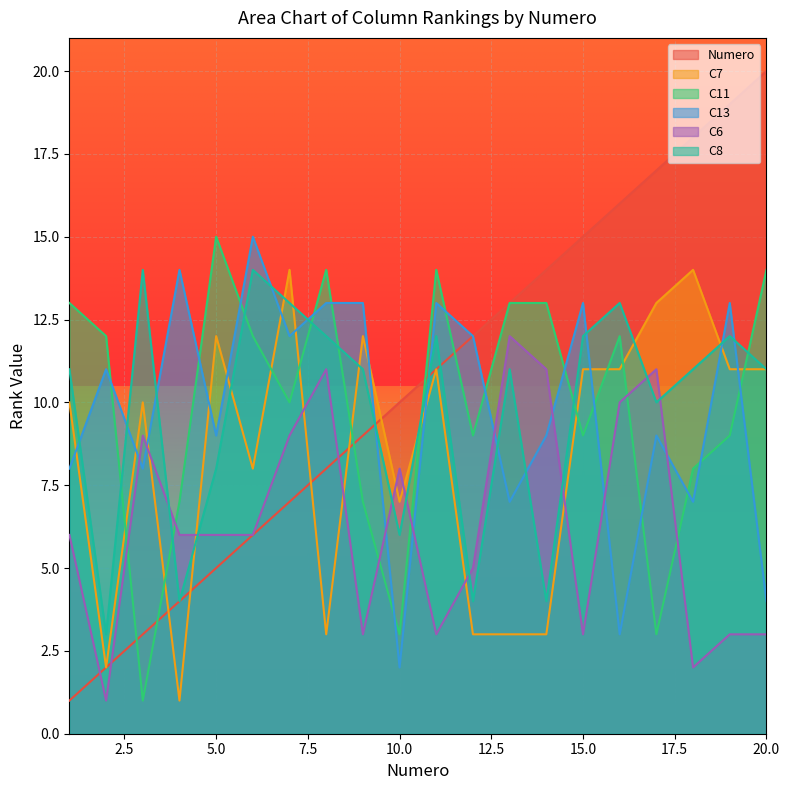

At which category does C13 reach its first local peak?

2